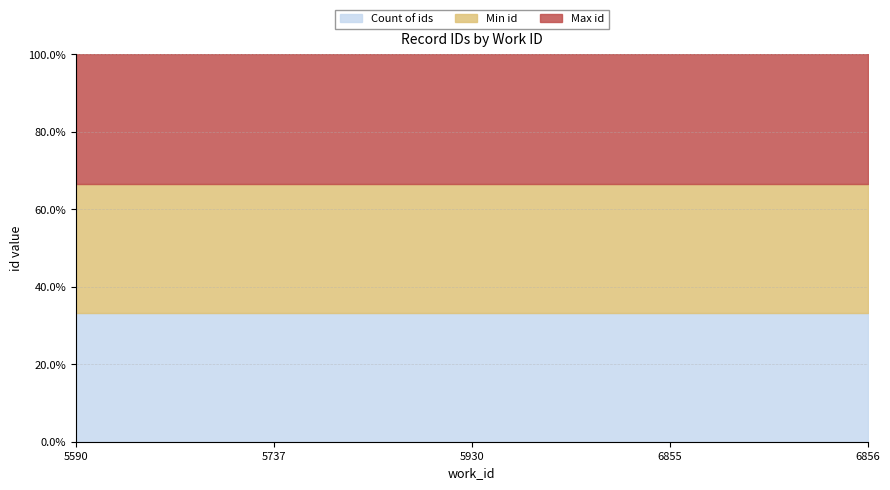

What is the difference between the second highest and second lowest values in the Min id series?

3482